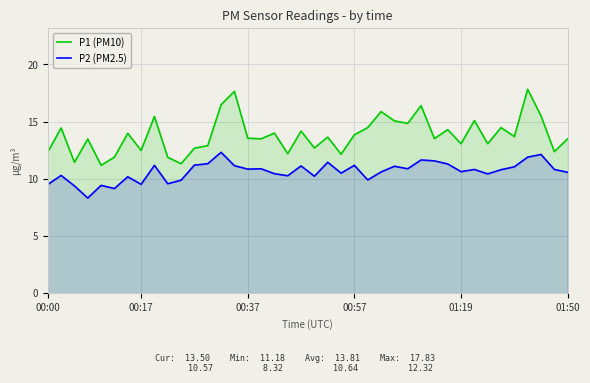

How many interior local valleys does the P2 (PM2.5) series have?

12